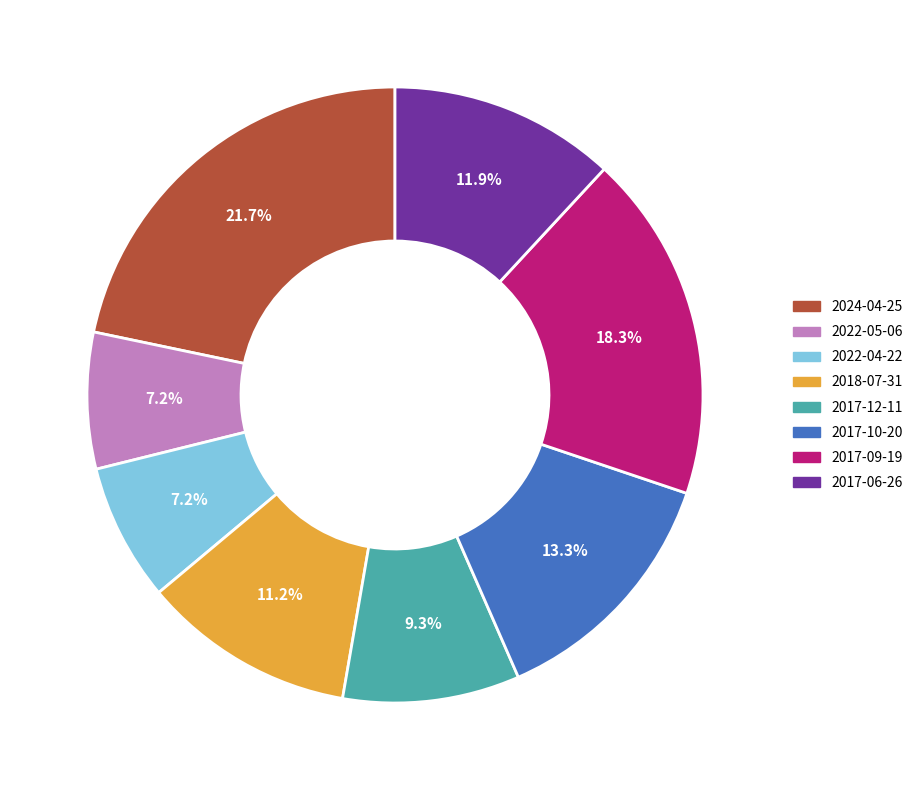

Is the sum of 2017-12-11 and 2017-06-26 greater than half?

No